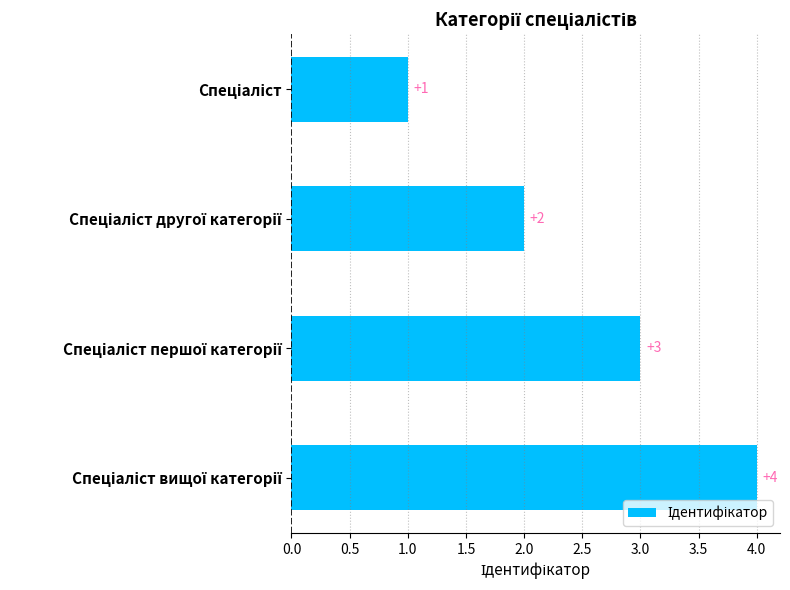

What is the difference between the maximum and minimum values?

3